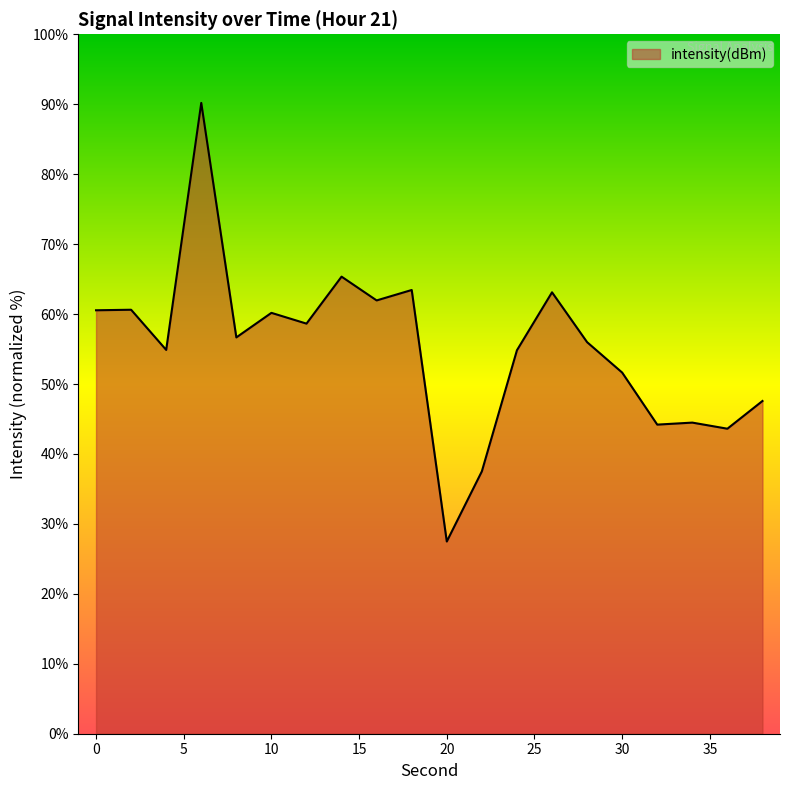

True or false: there are more than 2 points higher than both neighbors.

True